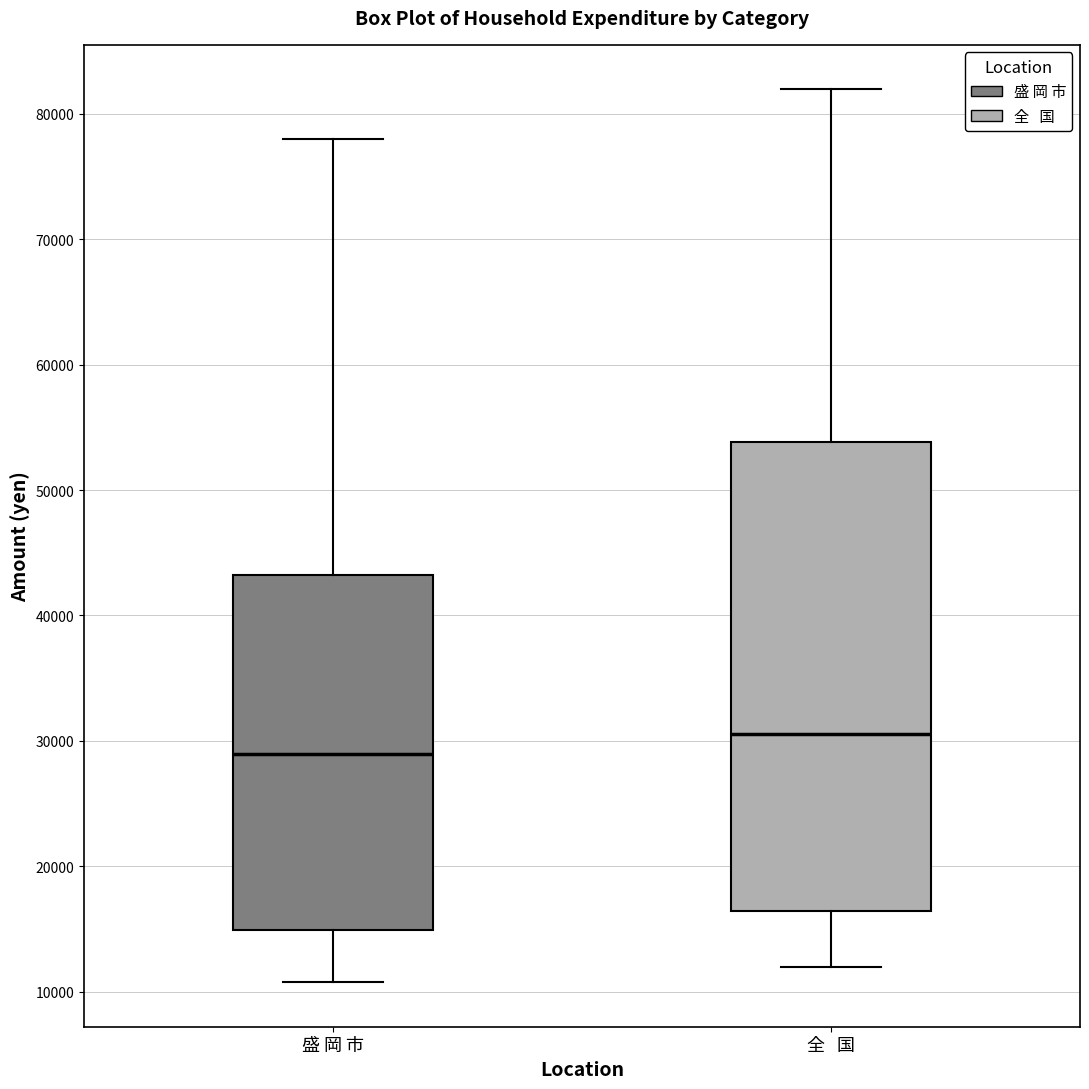

Which box's median line is the highest?

全 国